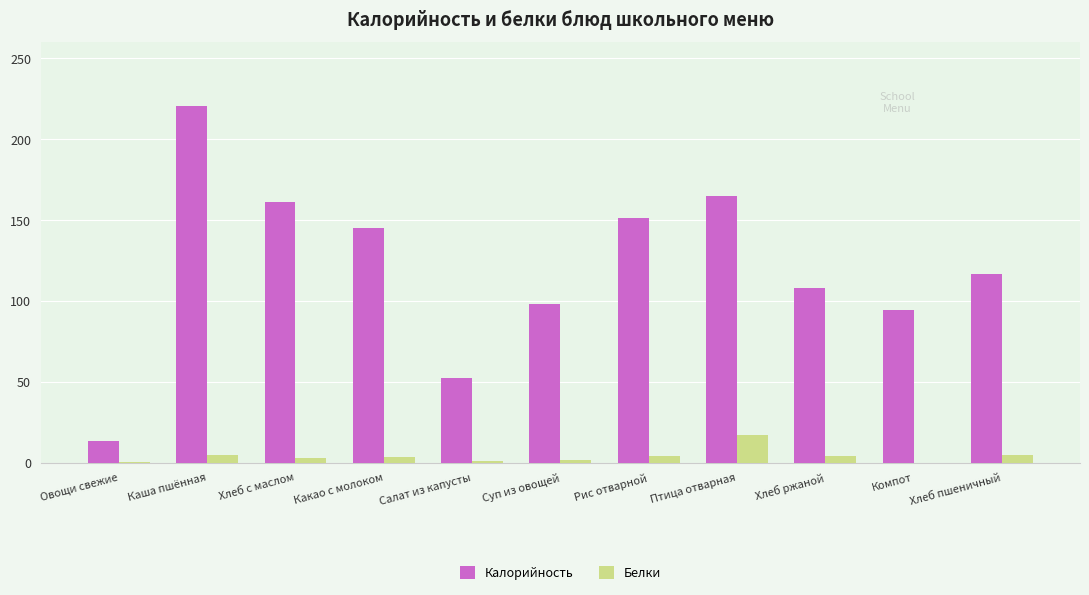

What is the sum of all Калорийность values?

1326.1